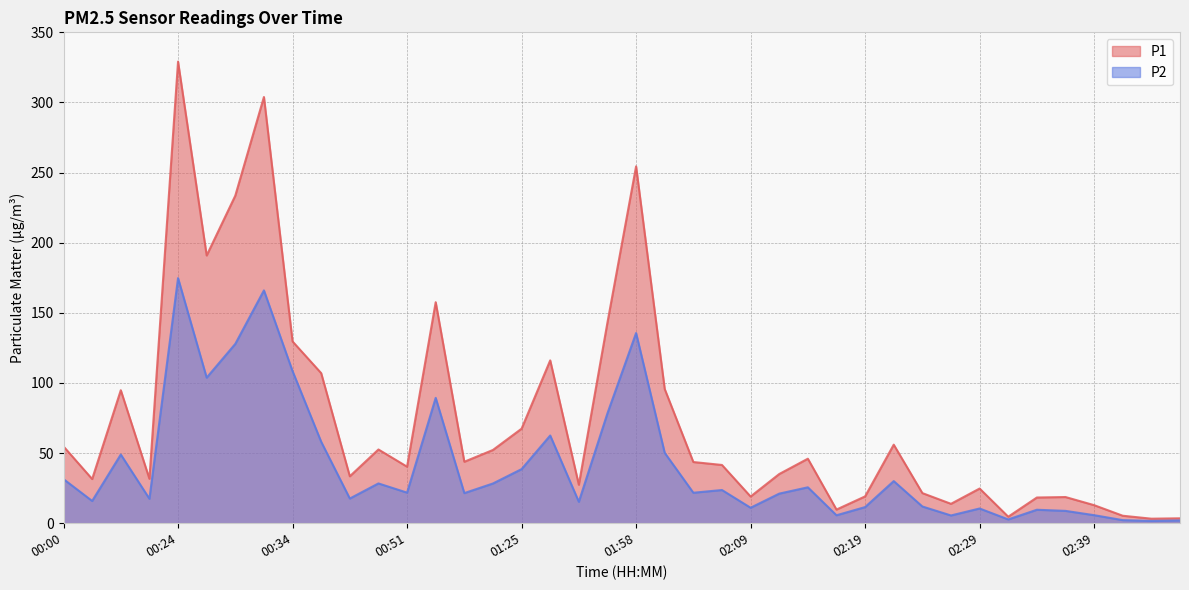

What is the label of the 40th point from the left?

02:49